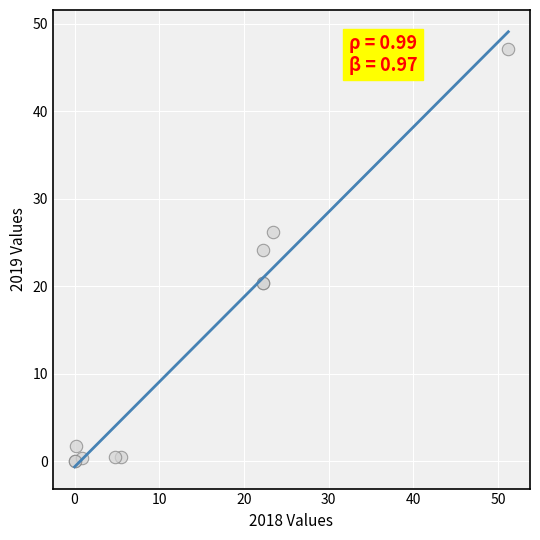

What Y value in the scatter plot is closest to 23?

24.1